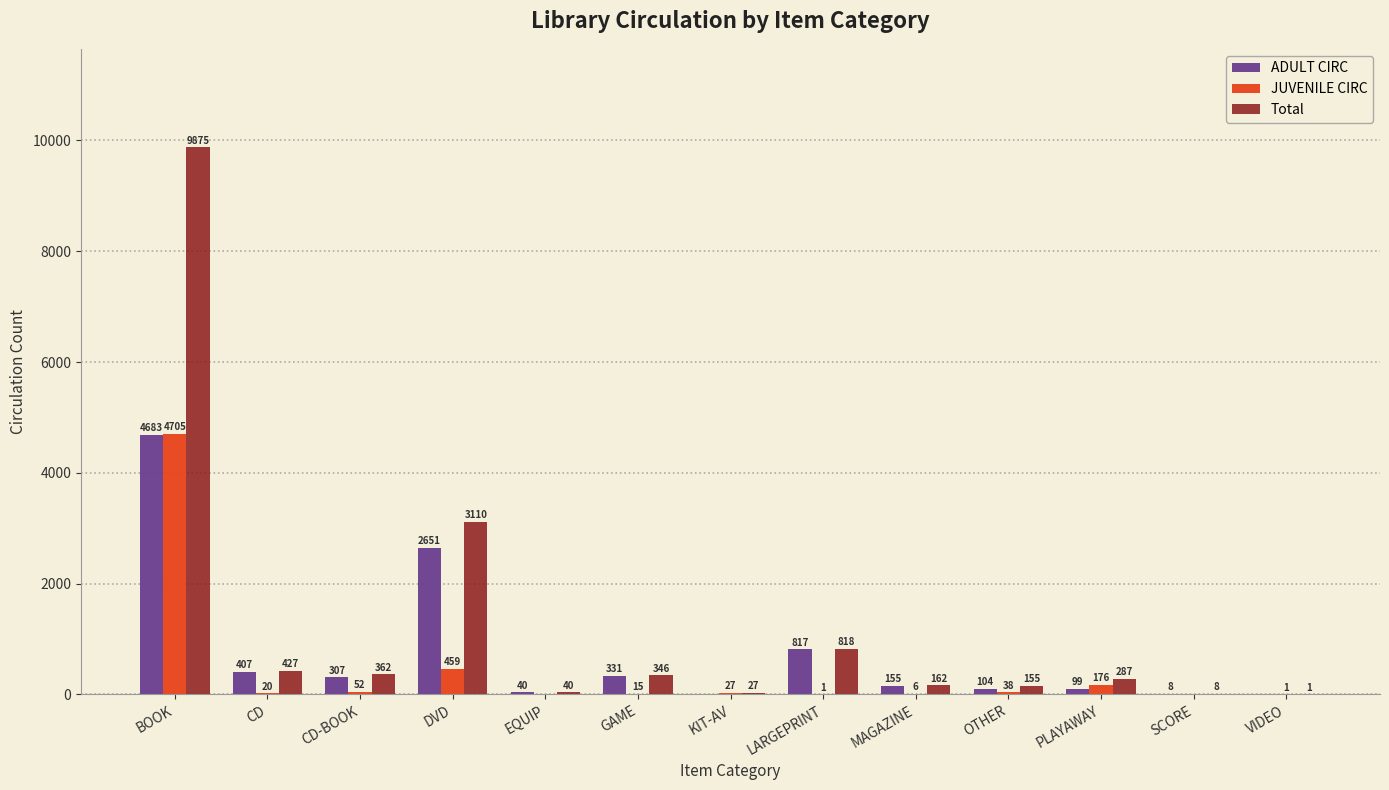

Is the value of ADULT CIRC at DVD greater than the value of Total at OTHER?

Yes